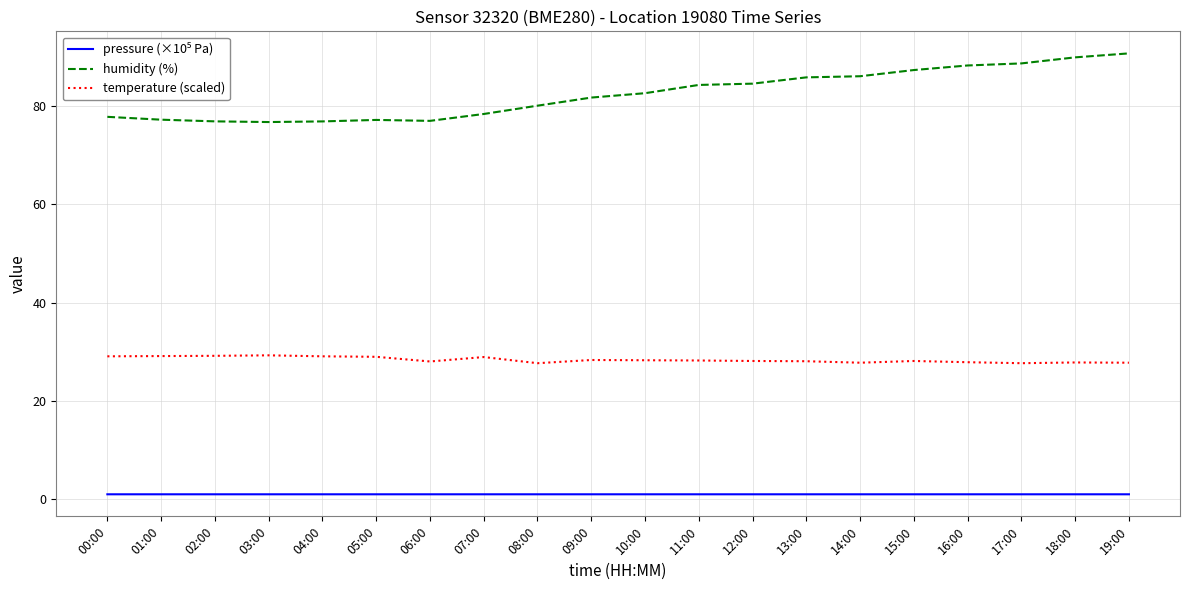

What is the sum of the humidity (%) values at 00:00 and 17:00?

166.5